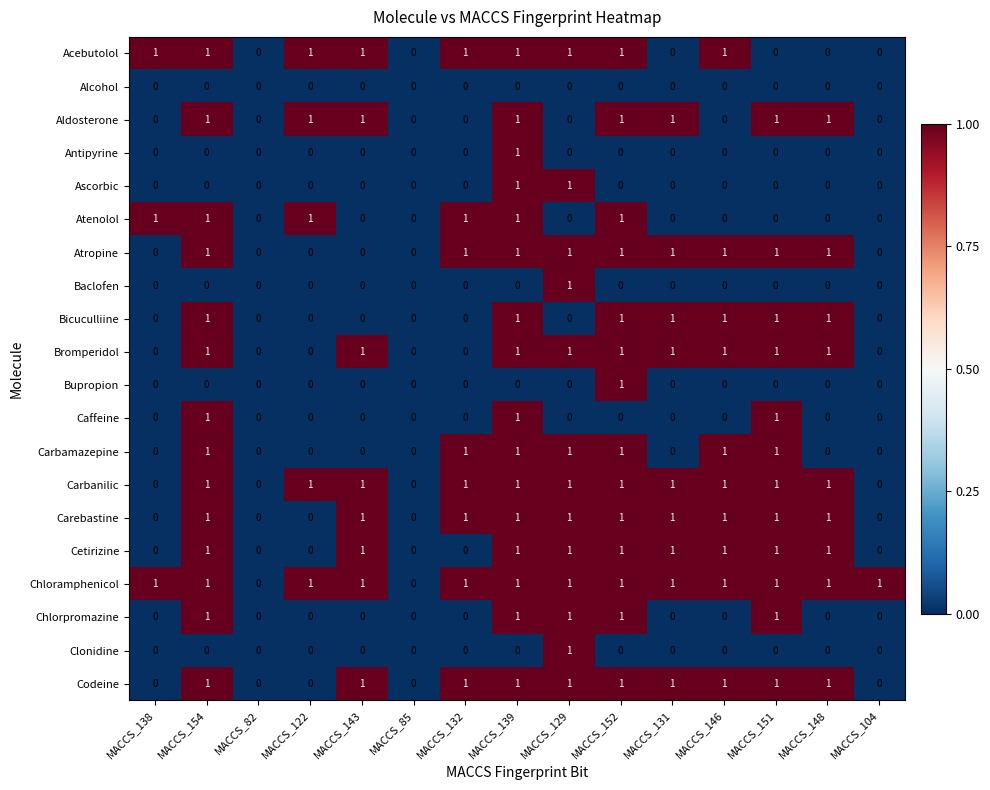

The value of Alcohol at MACCS_154 is 0. True or false?

True